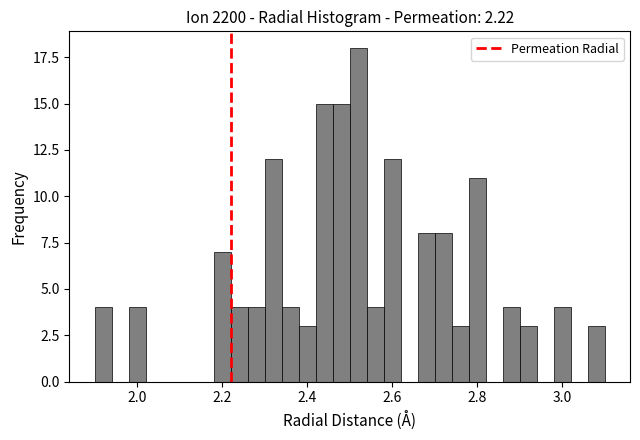

Read against the x-axis, roughly where is the centre of the tallest bar?

2.52